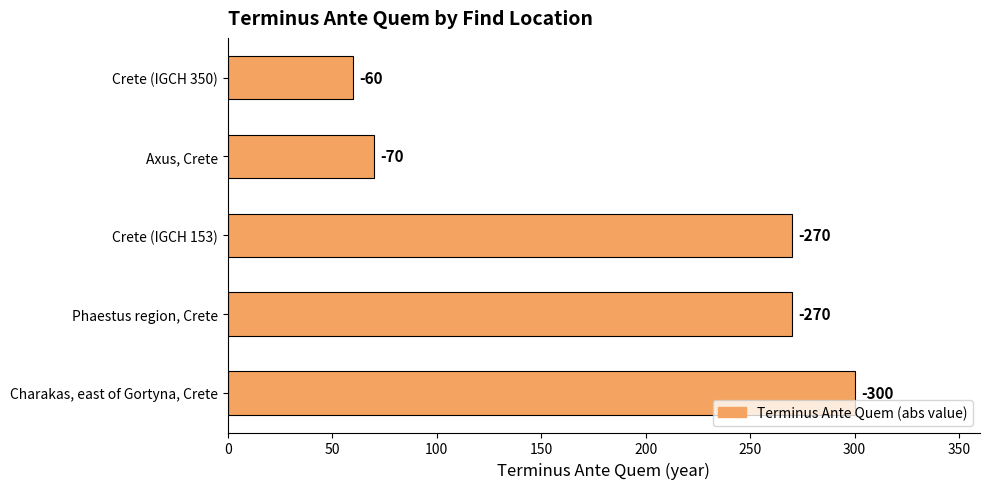

What is the difference between the second highest and minimum values?

210